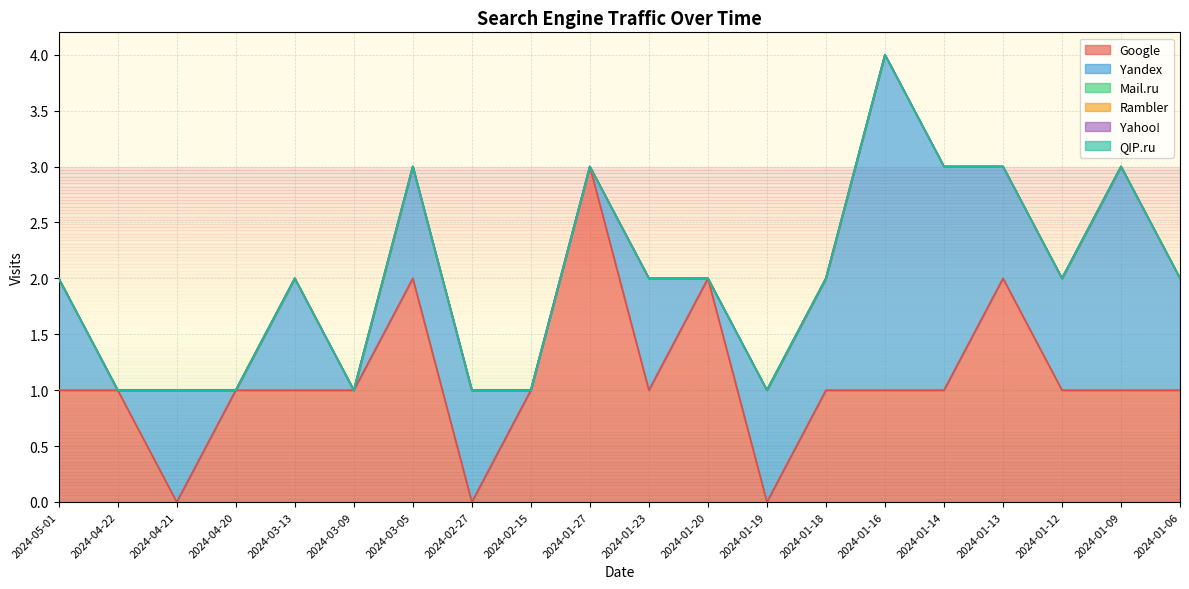

True or false: Yandex has a value of 2 at 2024-01-09.

True